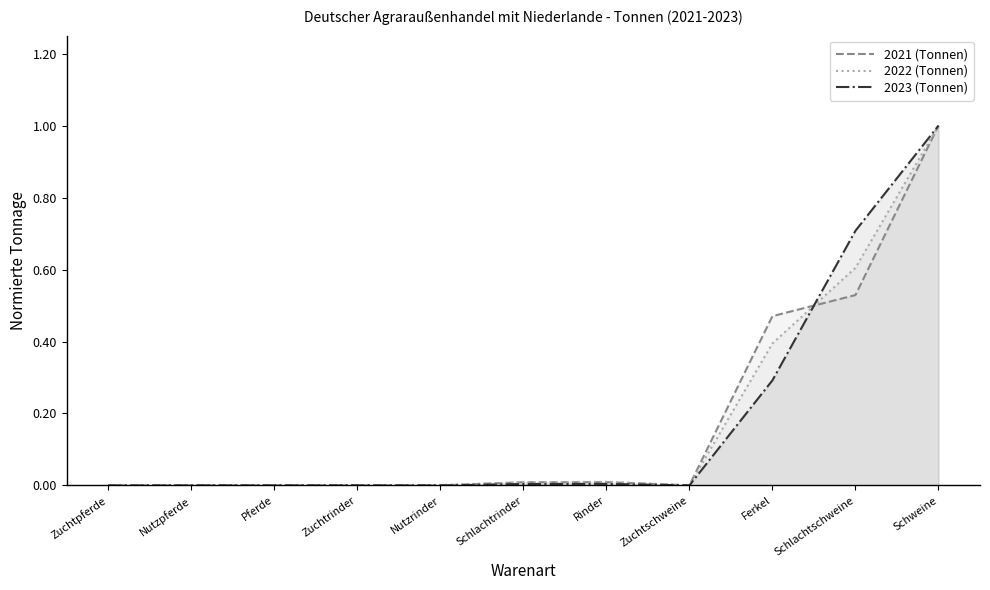

What is the label of the 7th point from the left?

Rinder